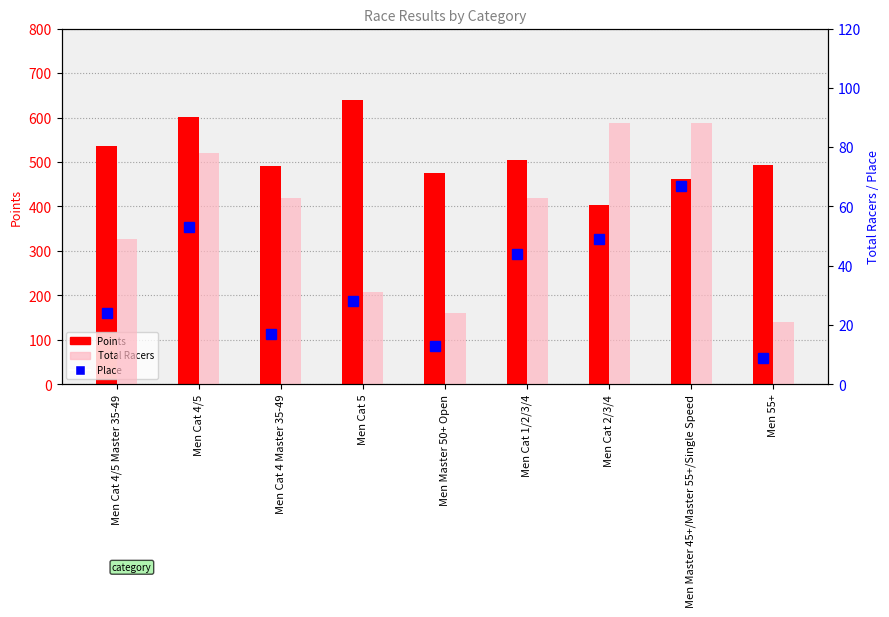

Which series has the largest total across all categories?

Points